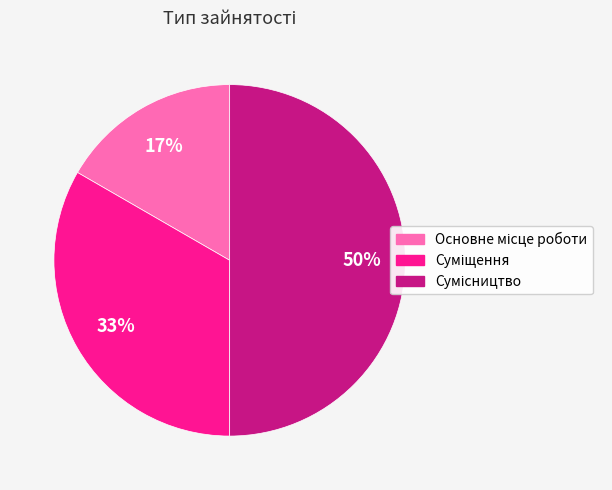

To the nearest percent, what is the difference between the largest and smallest slice percentages?

33%